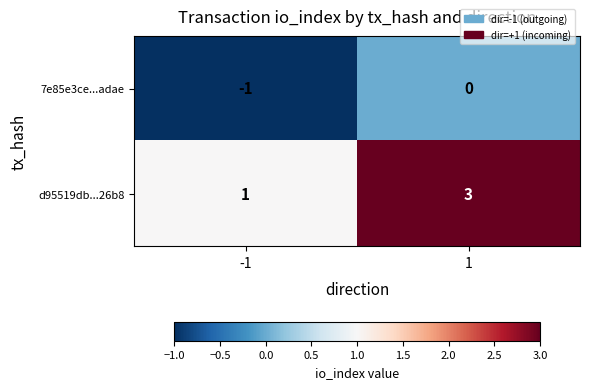

Reading left to right, transcribe all the data shown in this chart.

7e85e3ce...adae: -1	0
d95519db...26b8: 1	3